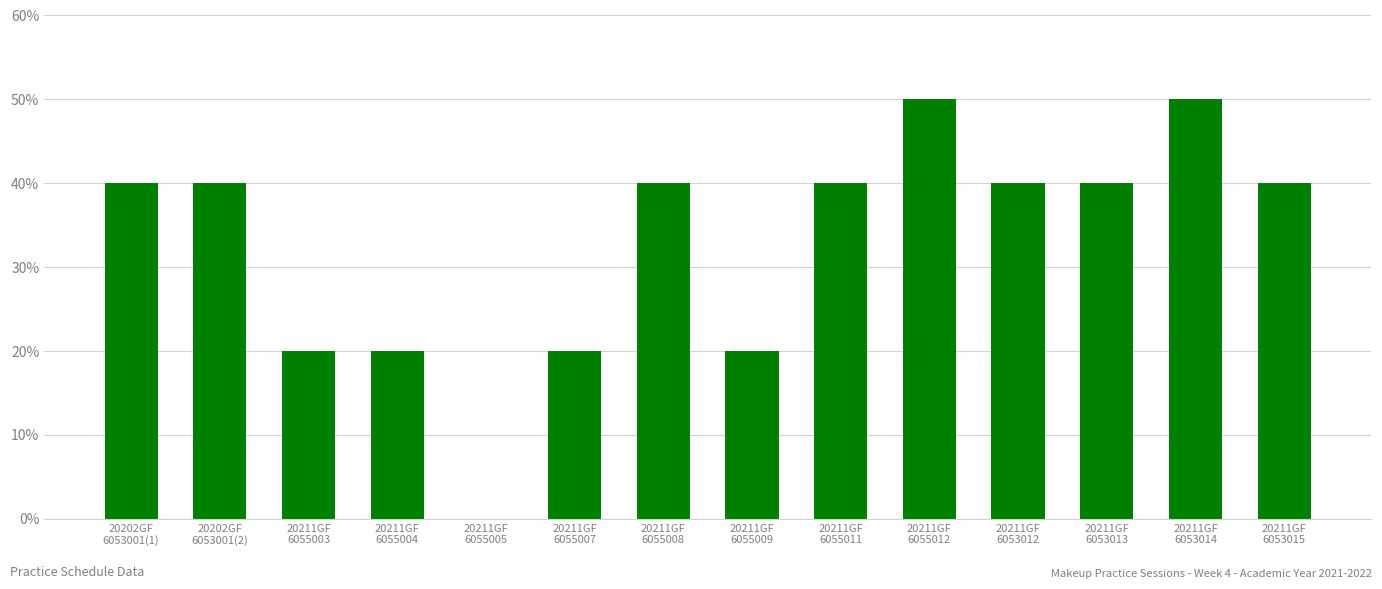

How many bars are there in total?

14